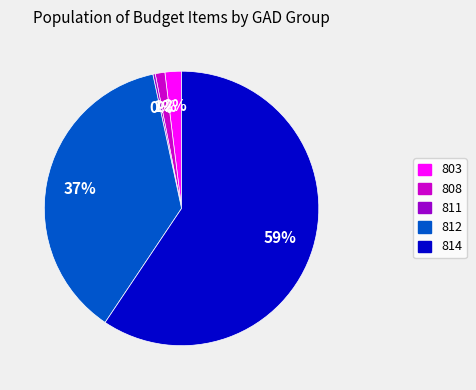

Does any single category account for the majority?

Yes